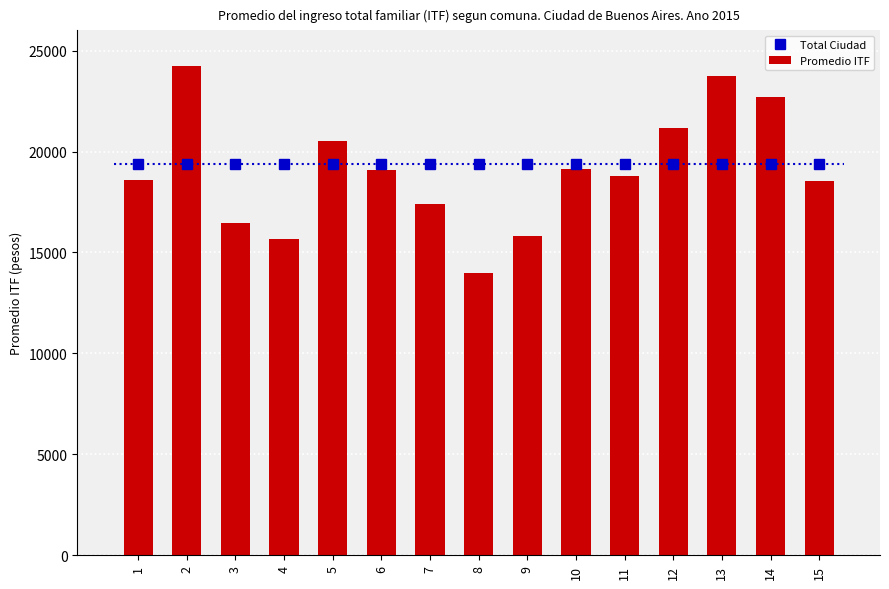

Rank the categories by Promedio ITF value from lowest to highest.

8, 4, 9, 3, 7, 15, 1, 11, 6, 10, 5, 12, 14, 13, 2